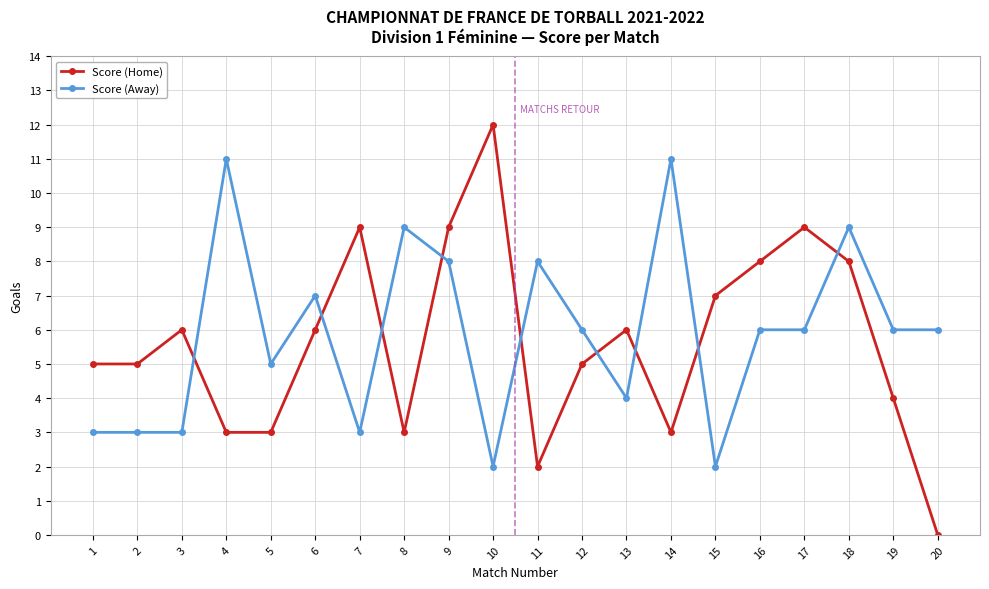

True or false: Score (Home) has a value of 4 at 13.

False